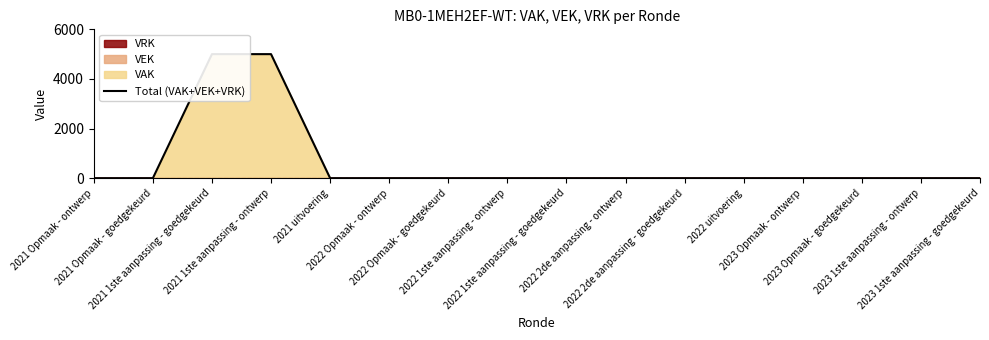

Which label corresponds to the smallest value in the chart?

2021 Opmaak - ontwerp